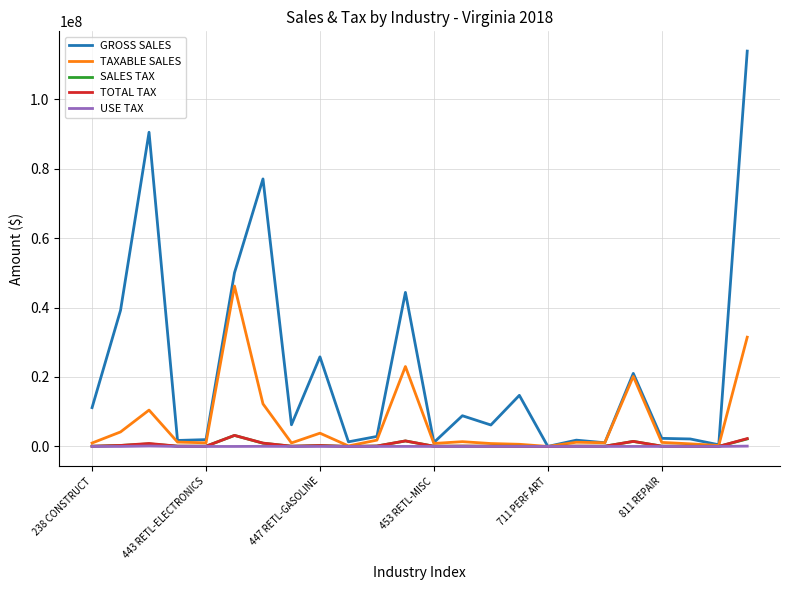

Which series has the largest total across all categories?

GROSS SALES